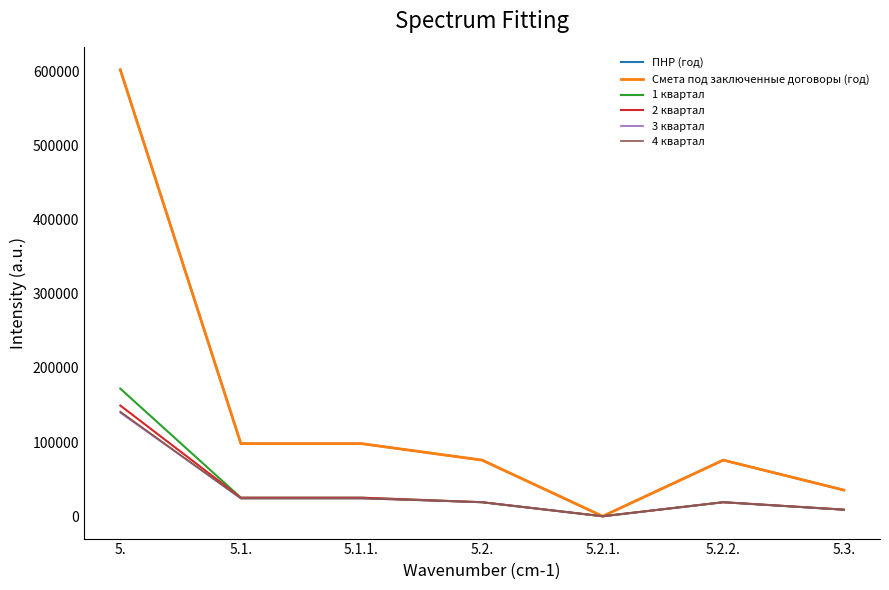

Does the chart display data point markers on the line(s)?

No